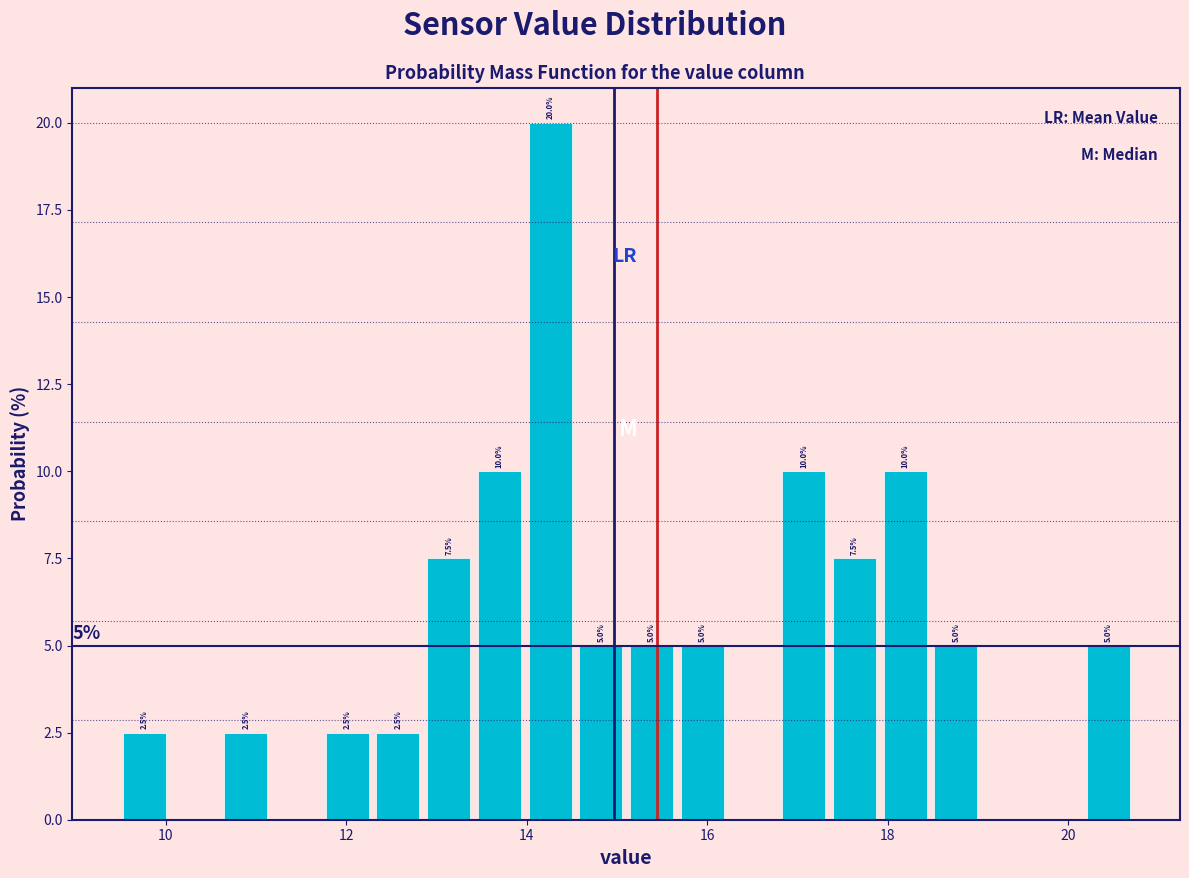

Read against the x-axis, roughly where is the centre of the tallest bar?

14.2